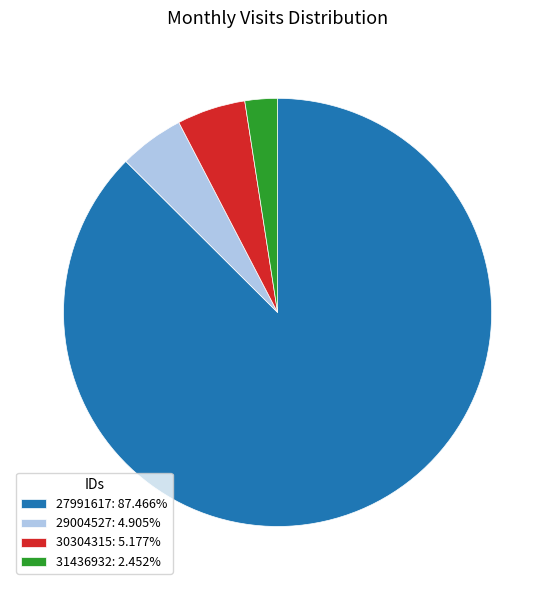

Combined, do 31436932 and 30304315 account for over 50%?

No